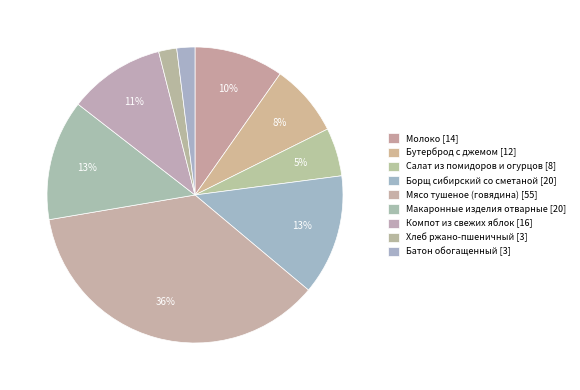

What percentage is the Бутерброд с джемом slice, to the nearest percent?

8%